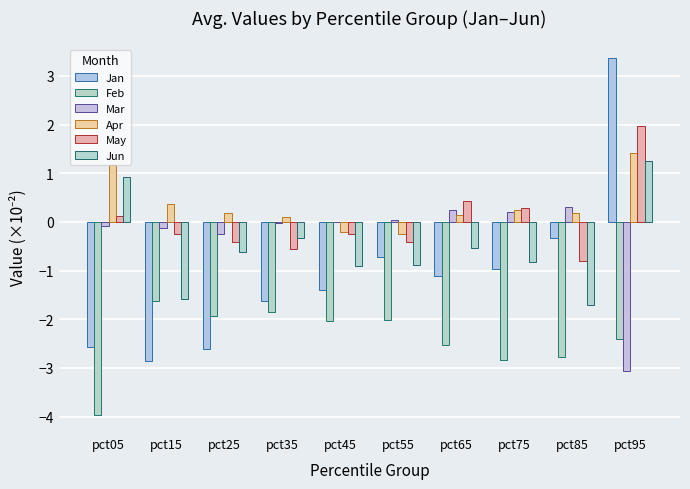

What is the maximum value shown in the chart?

3.4